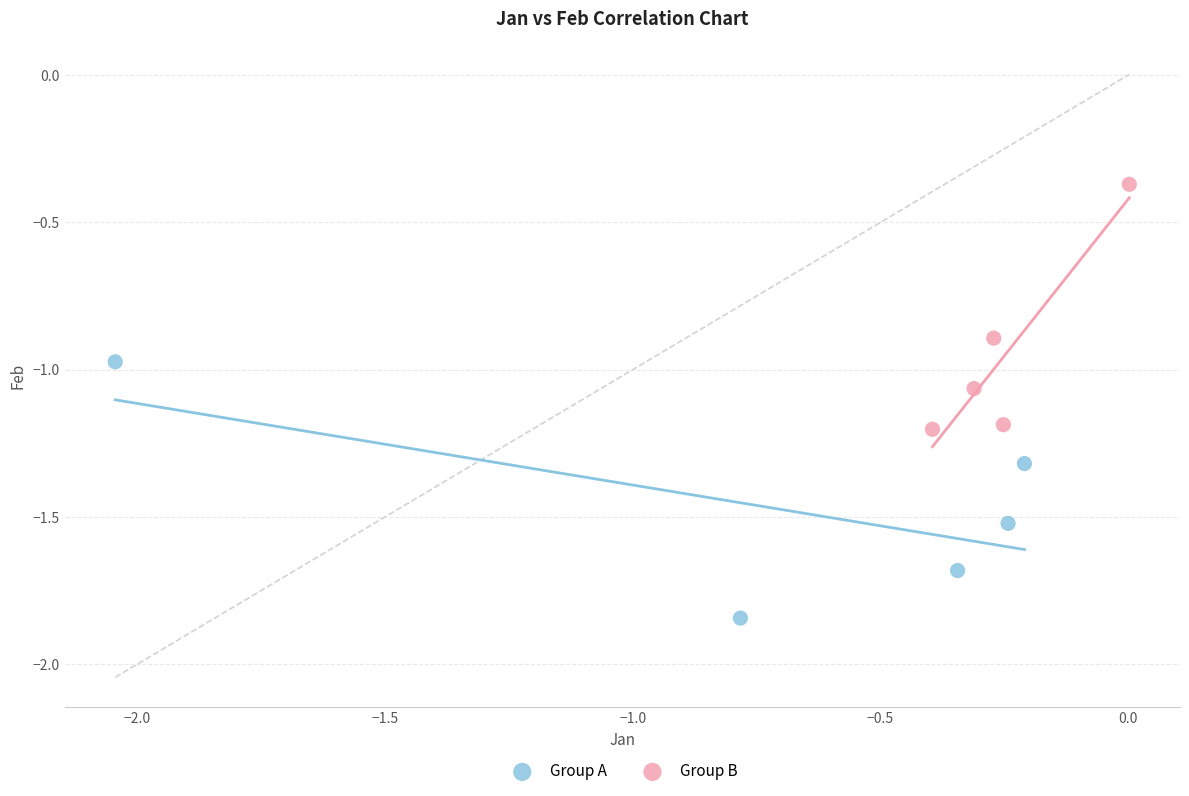

Which series contains the highest Y value?

Group B